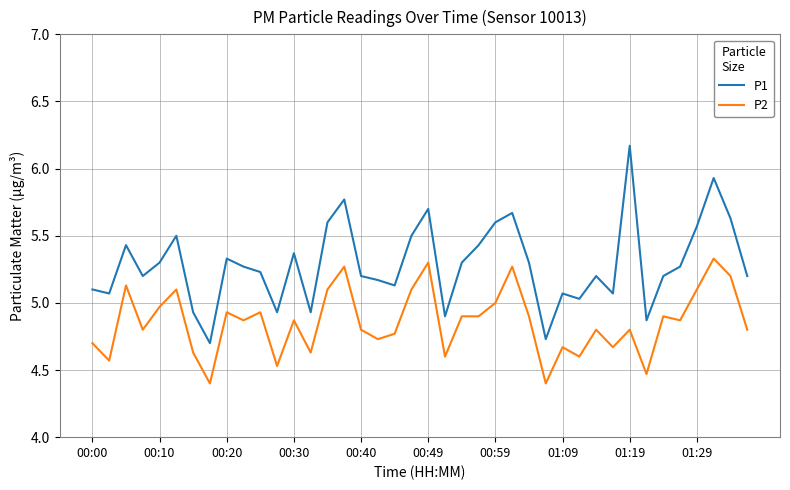

What is the sum of all P1 values?

211.5